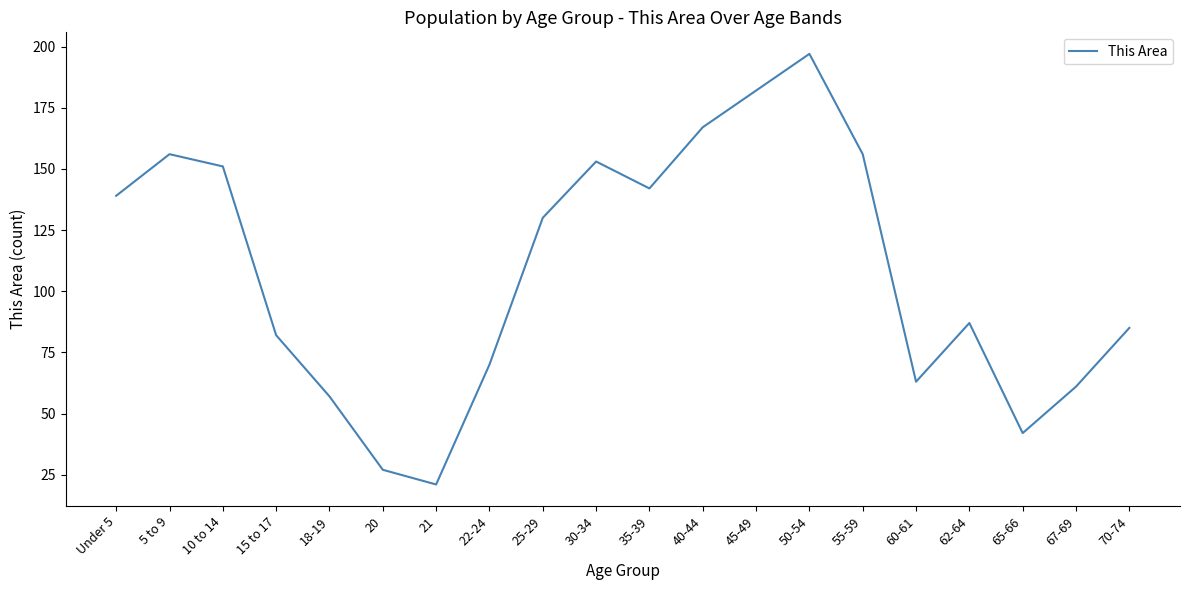

What is the difference between the values at Under 5 and 45-49?

43